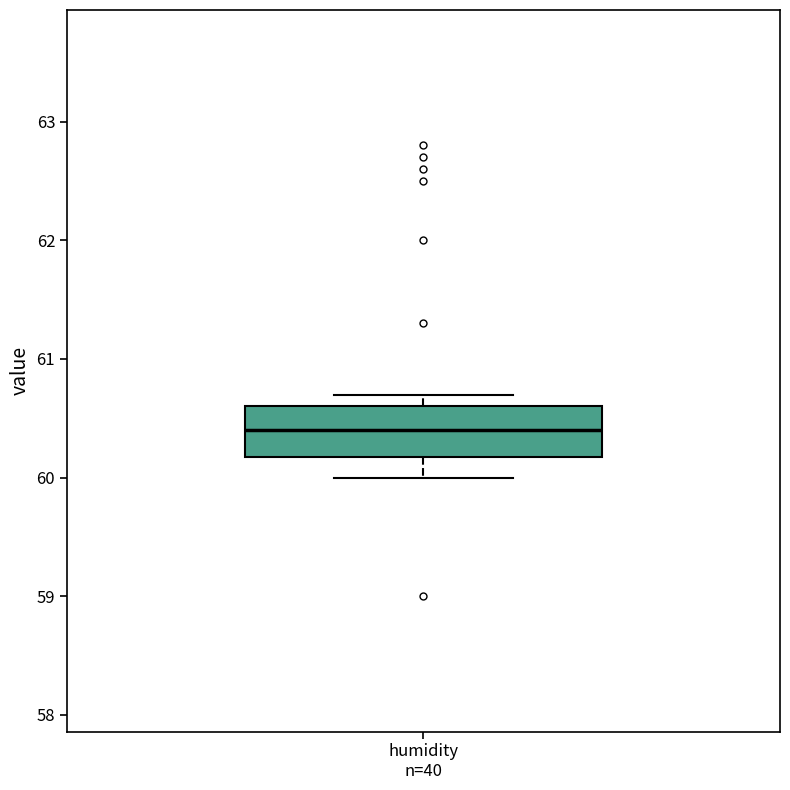

Read this box plot against the y-axis: the position of the median line, the range covered by the box, and the ends of both whiskers. The values are not printed on the chart, so give them approximately, as read against the axis.

median 60.4, box 60.2 to 60.6, whiskers 60.0 to 60.7